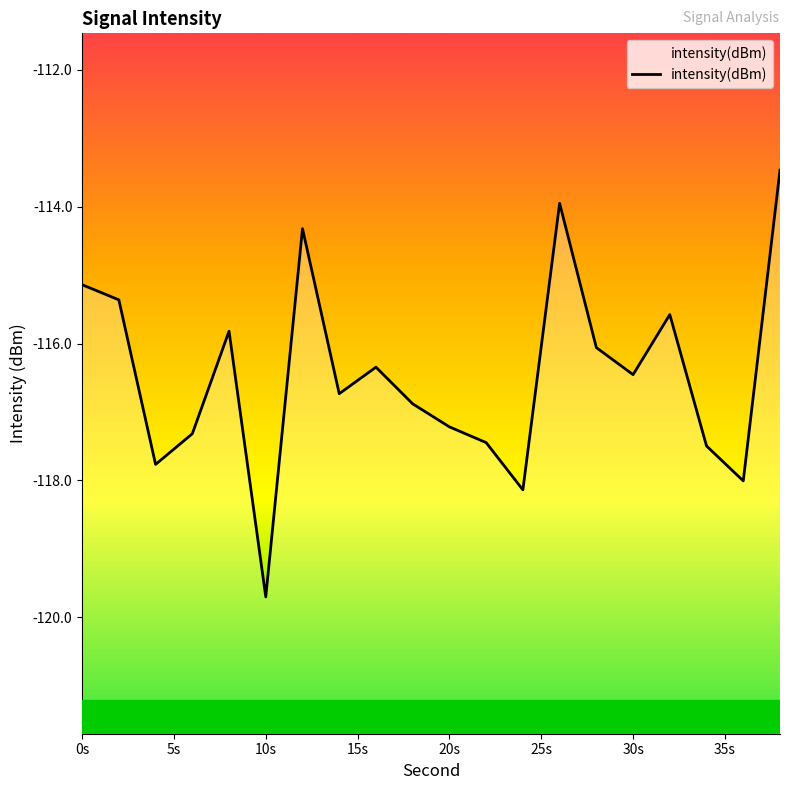

What is the label of the 7th point from the left?

30s